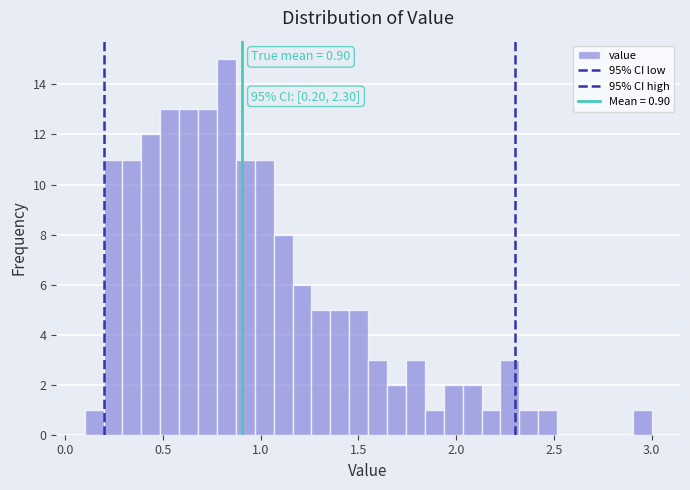

Around what value on the x-axis is the tallest bar? Give the approximate position of its centre, as read against the axis.

0.85